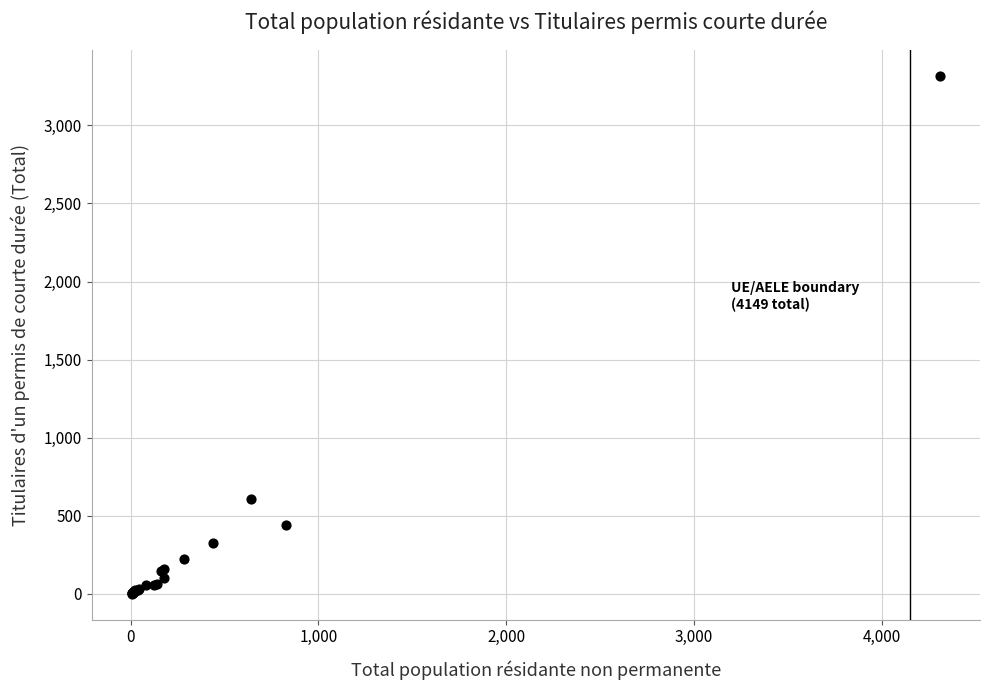

What Y value in the scatter plot is closest to 1659?

607